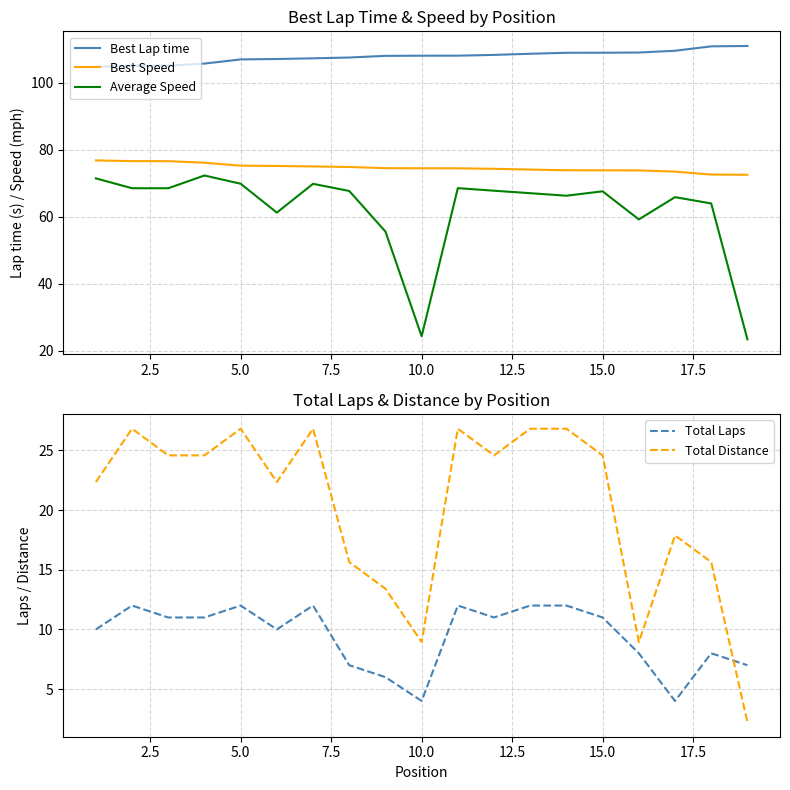

True or false: Total Laps and Average Speed cross at least once.

False